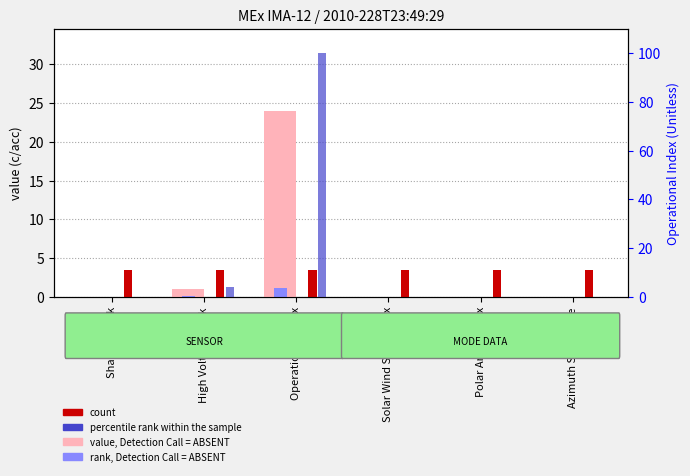

Reading left to right, transcribe all the data shown in this chart.

value, Detection Call = ABSENT: Shadow Mask=0.0	High Voltage Mask=1.0	Operational Index=24.0	Solar Wind Start Index=0.0	Polar Angle Index=0.0	Azimuth Sum Mode=0.0
rank, Detection Call = ABSENT: Shadow Mask=0.0	High Voltage Mask=0.1	Operational Index=1.2	Solar Wind Start Index=0.0	Polar Angle Index=0.0	Azimuth Sum Mode=0.0
count: Shadow Mask=3.5	High Voltage Mask=3.5	Operational Index=3.5	Solar Wind Start Index=3.5	Polar Angle Index=3.5	Azimuth Sum Mode=3.5
percentile rank within the sample: Shadow Mask=0.0	High Voltage Mask=4.2	Operational Index=100.0	Solar Wind Start Index=0.0	Polar Angle Index=0.0	Azimuth Sum Mode=0.0